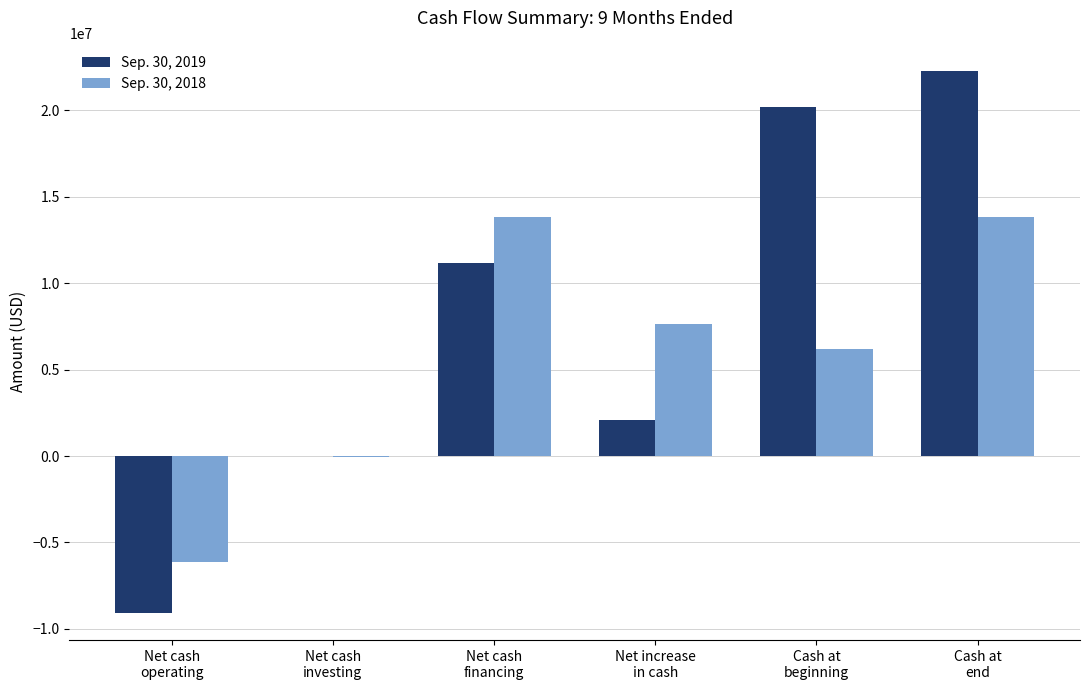

What is the maximum value shown in the chart?

22291924